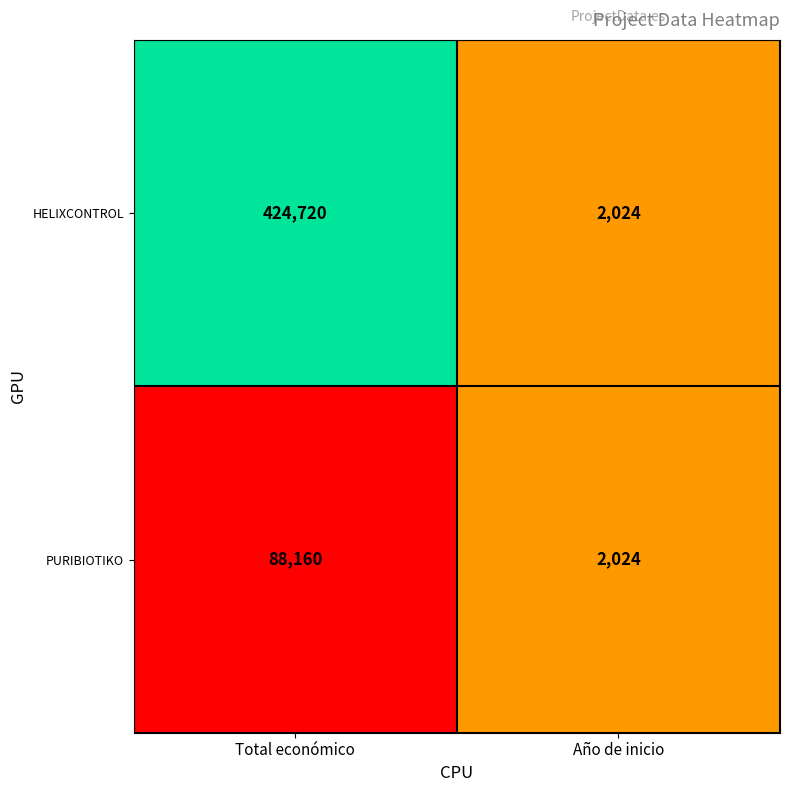

What is the maximum value shown in the chart?

424720